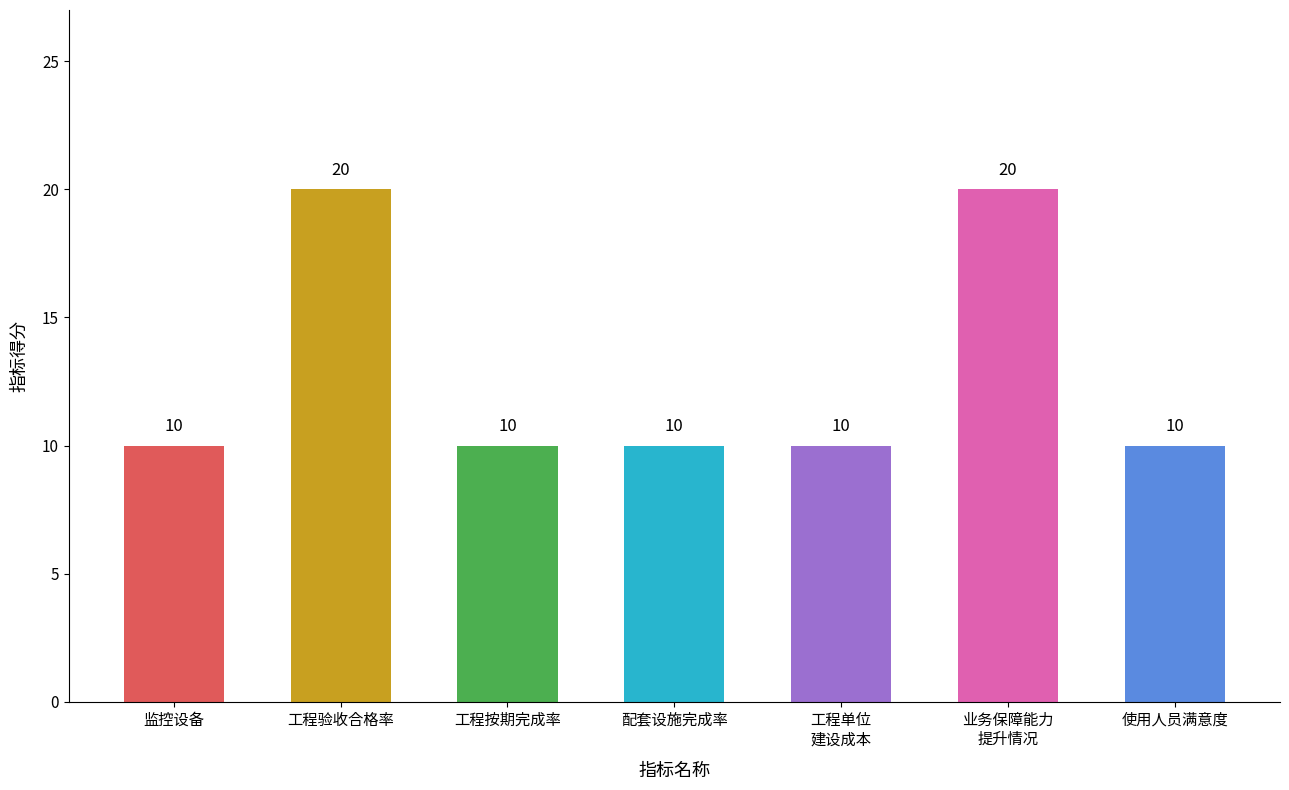

How many bars are there in total?

7